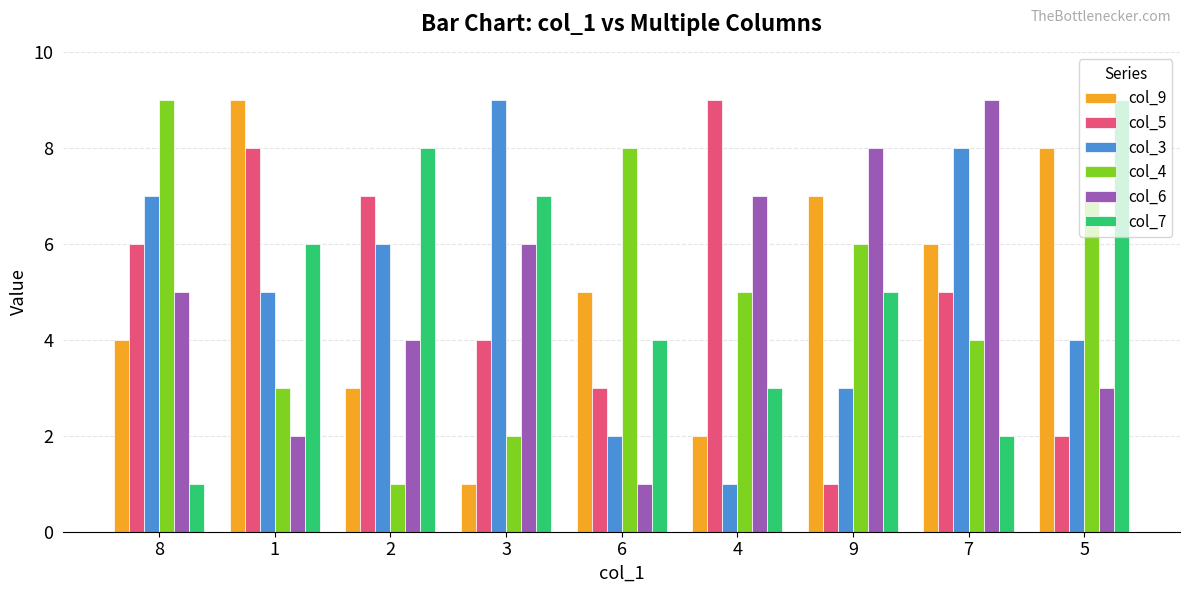

At how many categories does at least one series exceed 7?

9